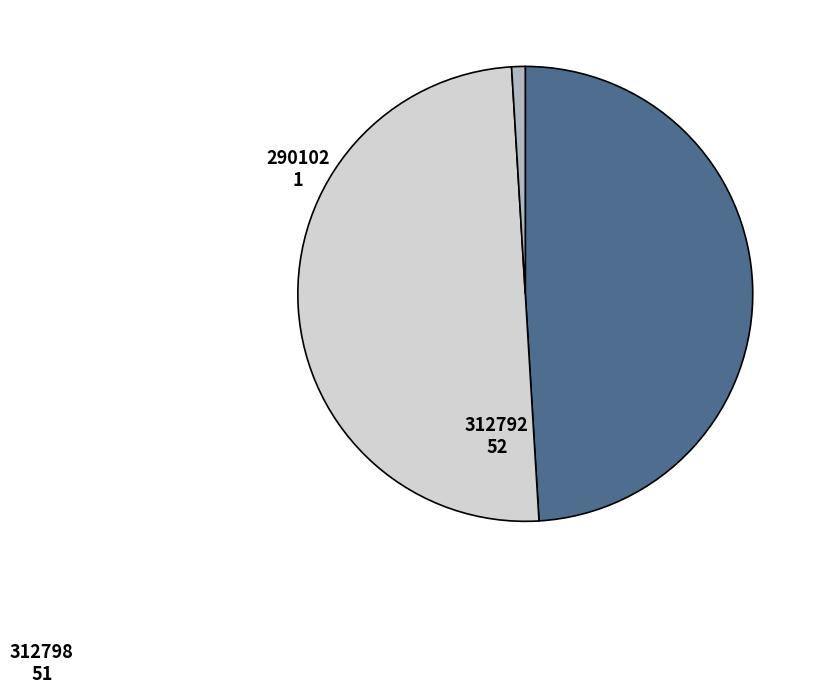

What is the largest slice in the pie chart?

312792